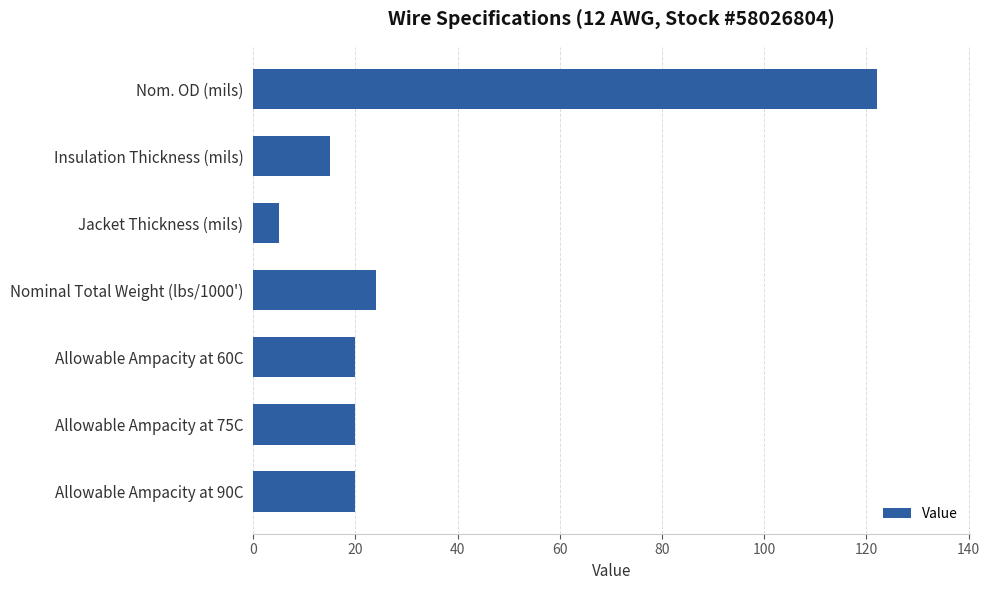

Reading top to bottom, list all the values displayed in this chart.

Nom. OD (mils)=122	Insulation Thickness (mils)=15	Jacket Thickness (mils)=5	Nominal Total Weight (lbs/1000')=24	Allowable Ampacity at 60C=20	Allowable Ampacity at 75C=20	Allowable Ampacity at 90C=20